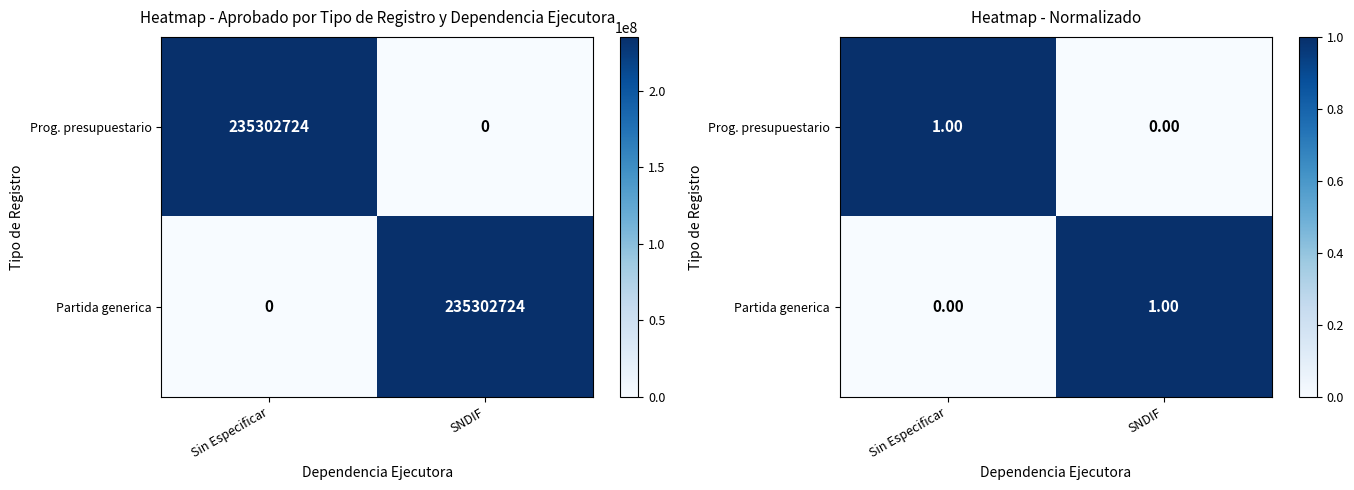

What is the difference between the maximum and minimum values in the Partida generica series?

1